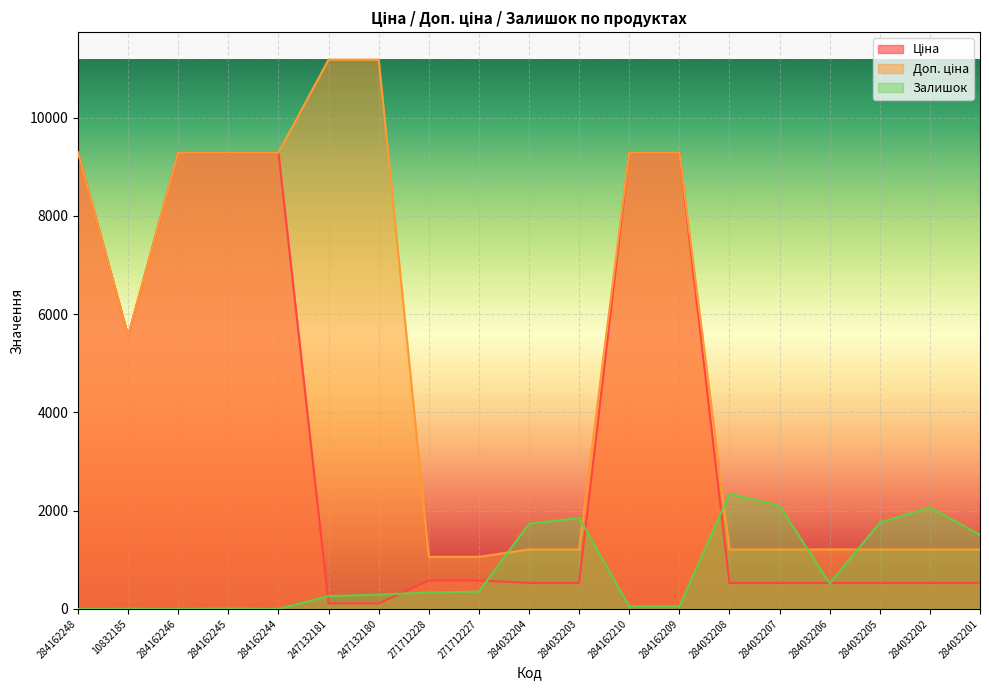

Reading left to right, transcribe all the data shown in this chart.

Ціна: 284162248=9290.5	10832185=5560.3	284162246=9290.5	284162245=9290.5	284162244=9290.5	247132181=111.8	247132180=111.8	271712228=578.1	271712227=578.1	284032204=528.2	284032203=528.2	284162210=9290.5	284162209=9290.5	284032208=528.2	284032207=528.2	284032206=528.2	284032205=528.2	284032202=528.2	284032201=528.2
Доп. ціна: 284162248=9290.5	10832185=5560.3	284162246=9290.5	284162245=9290.5	284162244=9290.5	247132181=11182.0	247132180=11182.0	271712228=1060.0	271712227=1060.0	284032204=1210.7	284032203=1210.7	284162210=9290.5	284162209=9290.5	284032208=1210.7	284032207=1210.7	284032206=1210.7	284032205=1210.7	284032202=1210.7	284032201=1210.7
Залишок: 284162248=0.0	10832185=3.0	284162246=0.0	284162245=8.0	284162244=0.0	247132181=260.0	247132180=290.0	271712228=334.0	271712227=353.0	284032204=1734.0	284032203=1854.0	284162210=55.0	284162209=53.0	284032208=2346.0	284032207=2099.0	284032206=518.0	284032205=1757.0	284032202=2068.0	284032201=1508.0